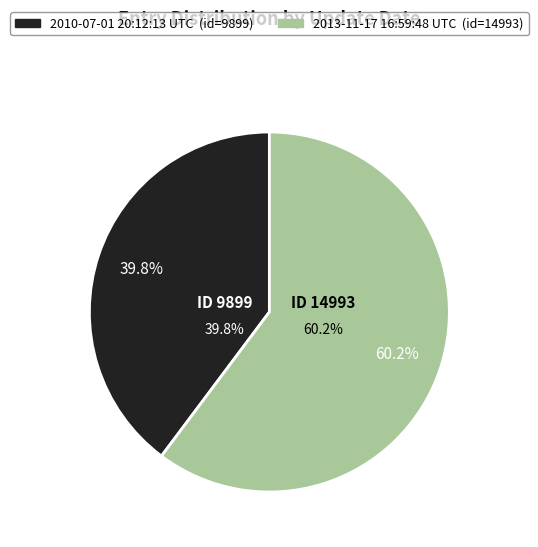

To the nearest percent, what percentage of the pie is 2013-11-17 16:59:48 UTC?

60%